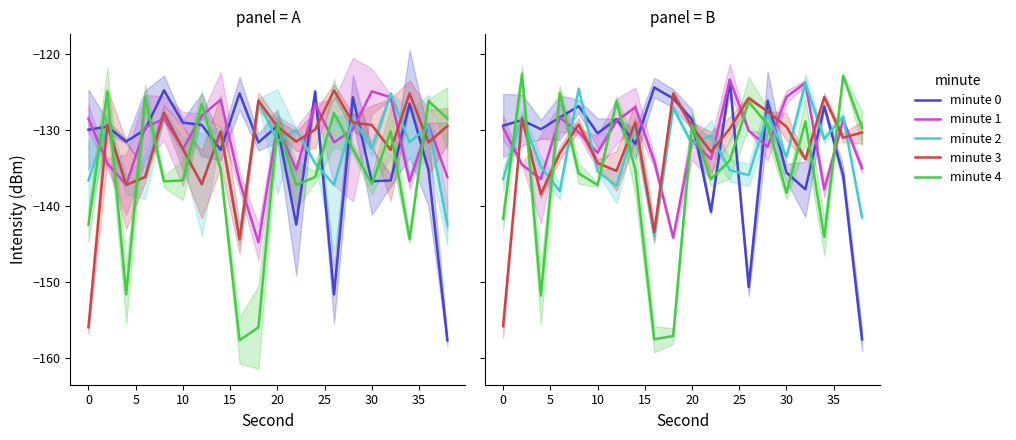

The minute 2 series shows -178.3 at 11. True or false?

False